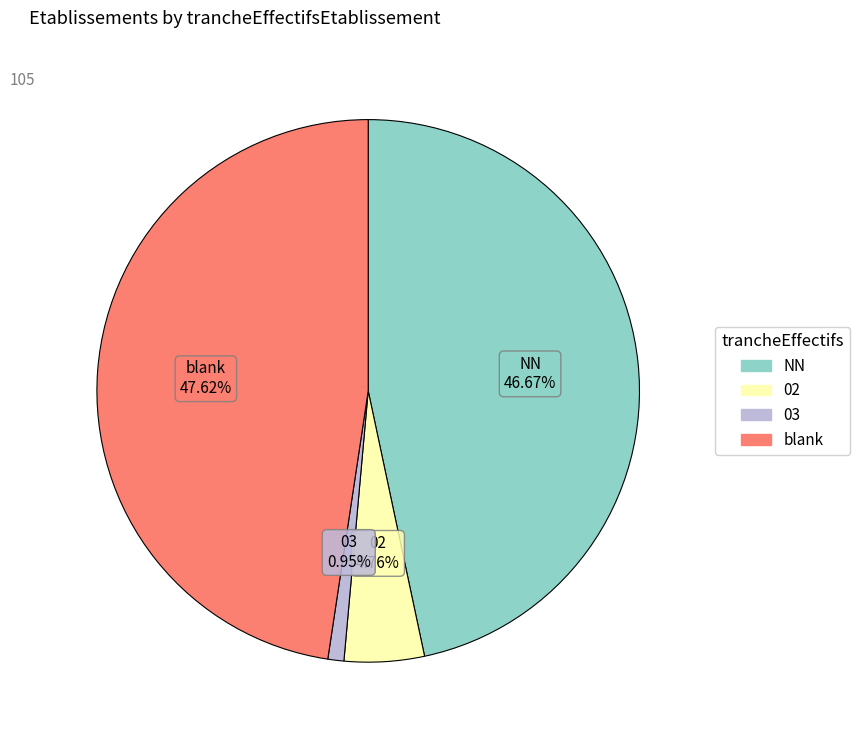

Is there a majority slice in this chart?

No